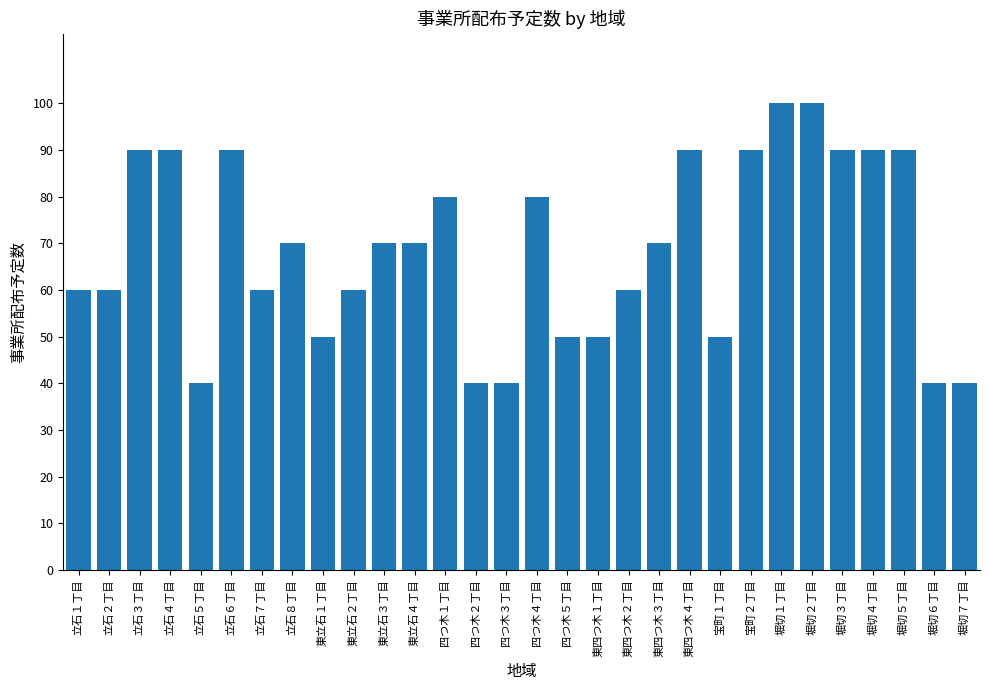

What is the difference between the maximum and minimum values?

60